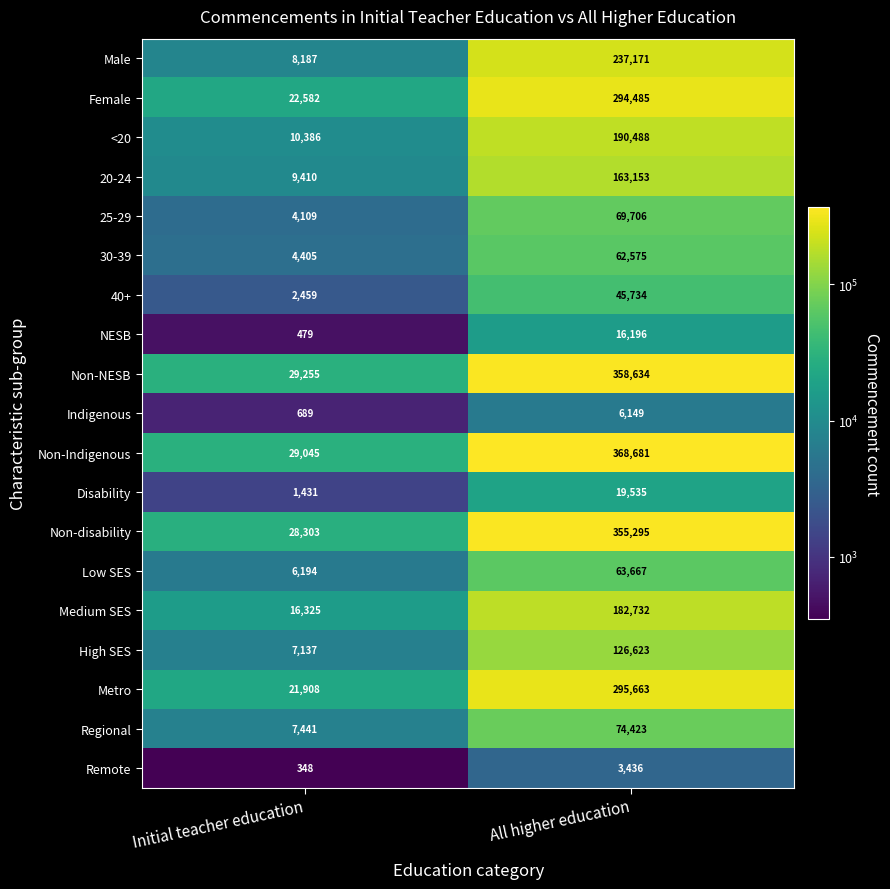

What is the spread (max minus min) of values at All higher education?

365245